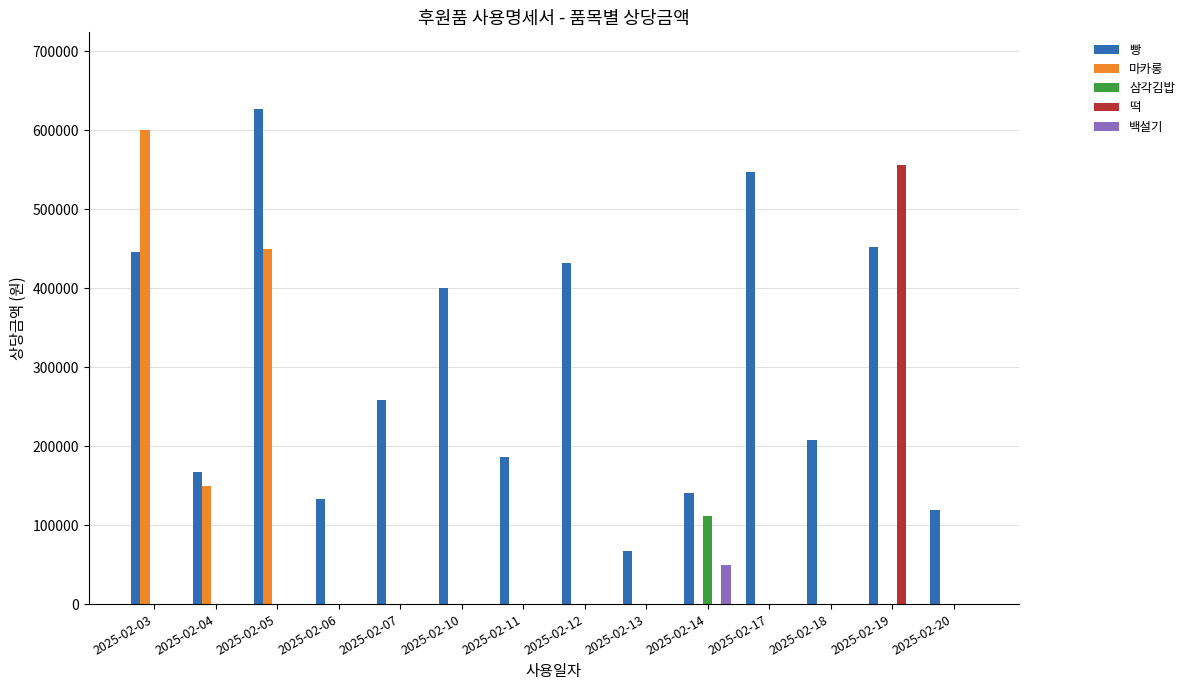

Is it true that 마카롱 equals 382705 at 2025-02-11?

False